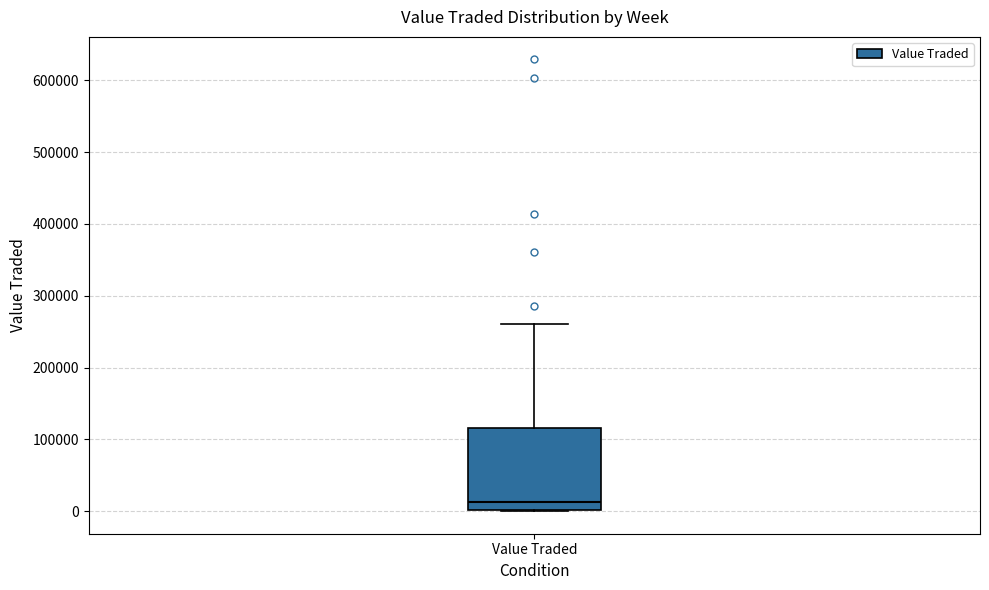

Read this box plot against the y-axis: the position of the median line, the range covered by the box, and the ends of both whiskers. The values are not printed on the chart, so give them approximately, as read against the axis.

median 10000, box 0 to 120000, whiskers 0 to 260000